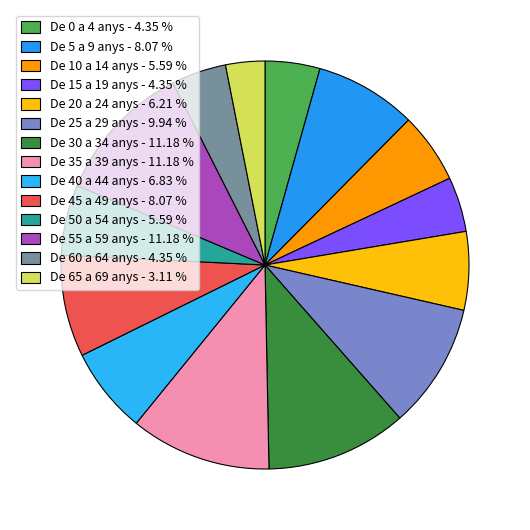

Does any single category account for the majority?

No